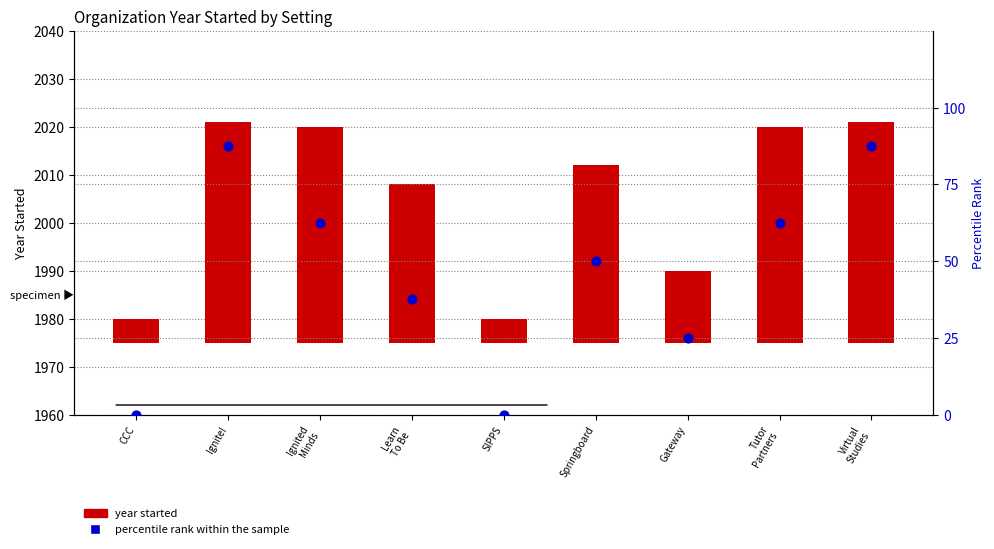

Is the value of percentile rank within the sample at SIPPS greater than the value of year started at CCC?

No